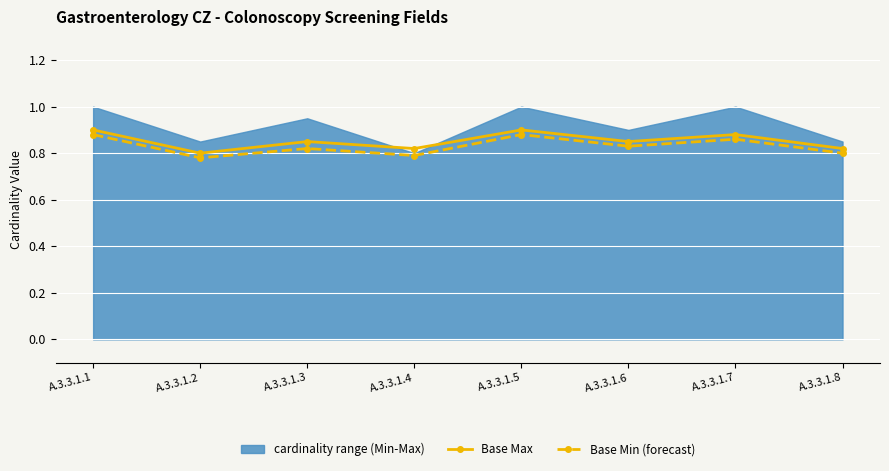

Is it true that Base Max equals 0.3 at A.3.3.1.4?

False